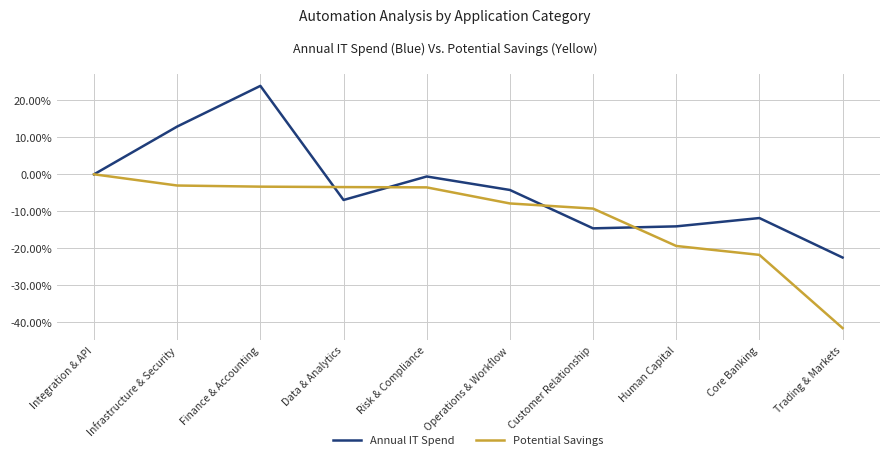

What is the smallest value displayed?

-41.6